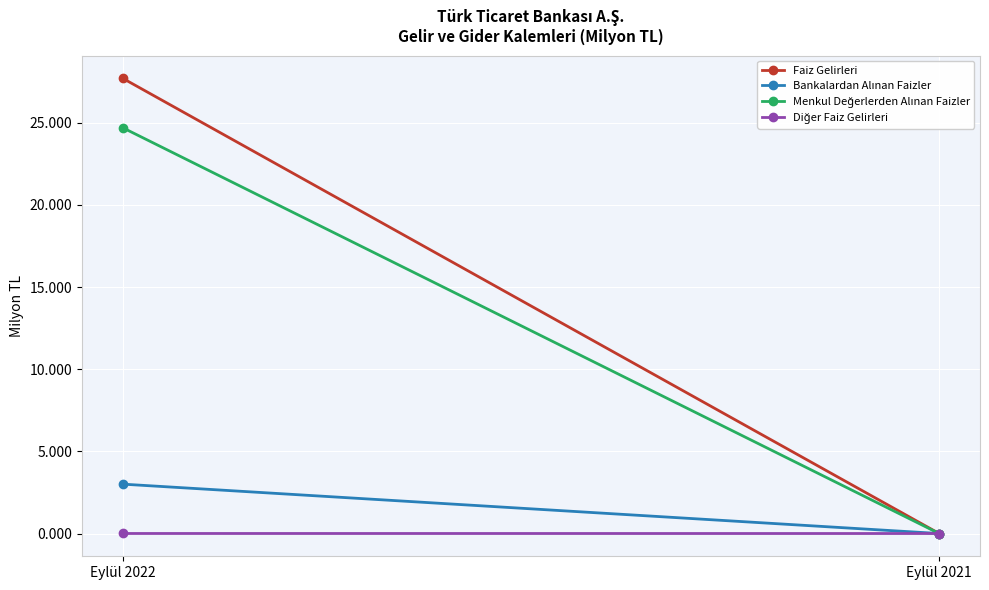

Between Eylül 2021 and Eylül 2022, which is larger?

Eylül 2022